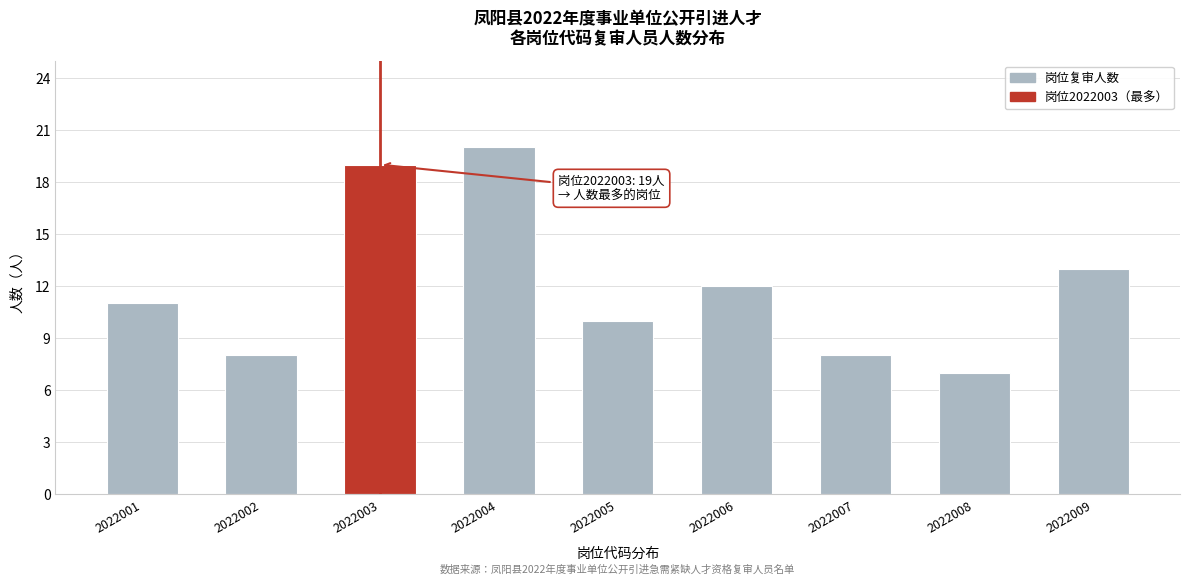

Reading left to right, extract all data points from this chart.

2022001=11	2022002=8	2022003=19	2022004=20	2022005=10	2022006=12	2022007=8	2022008=7	2022009=13